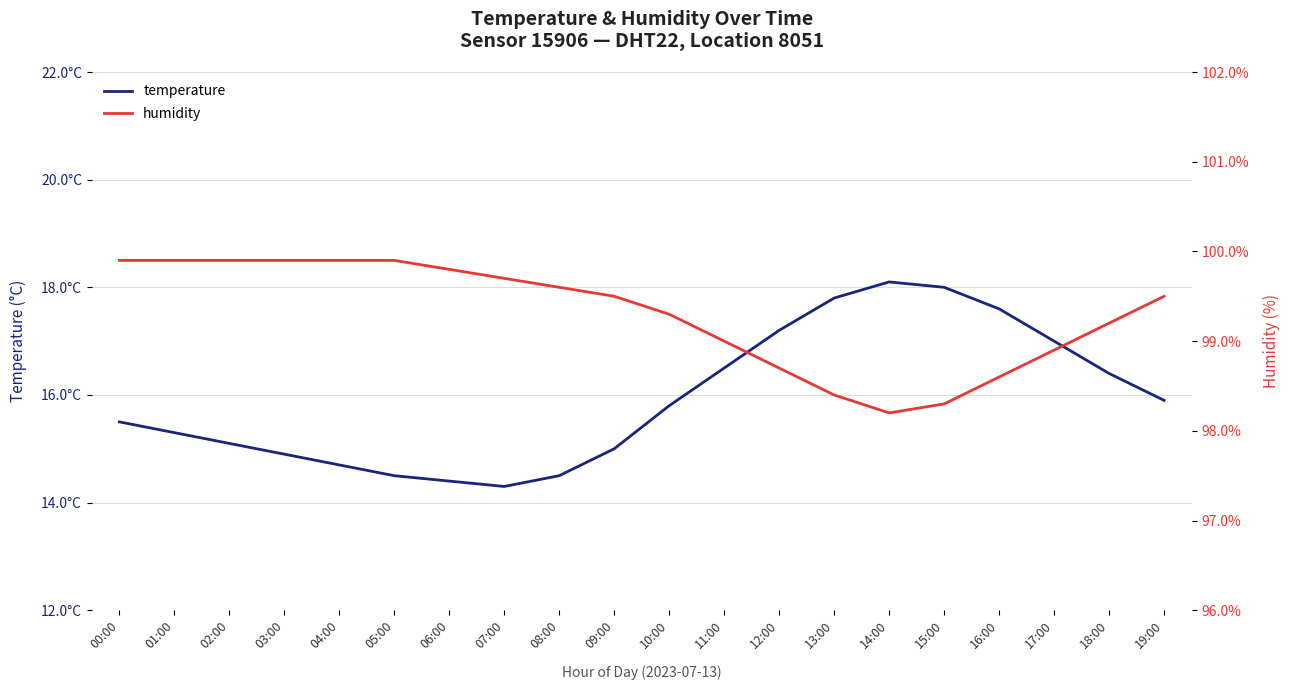

What is the minimum value shown in the chart?

14.3